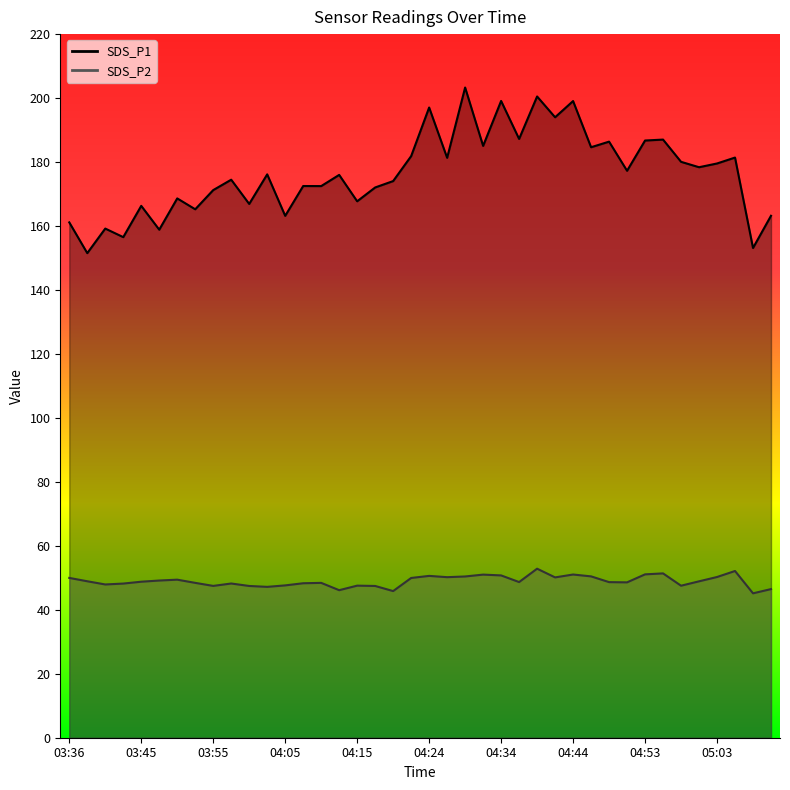

What are all the series names shown in the legend?

SDS_P1, SDS_P2